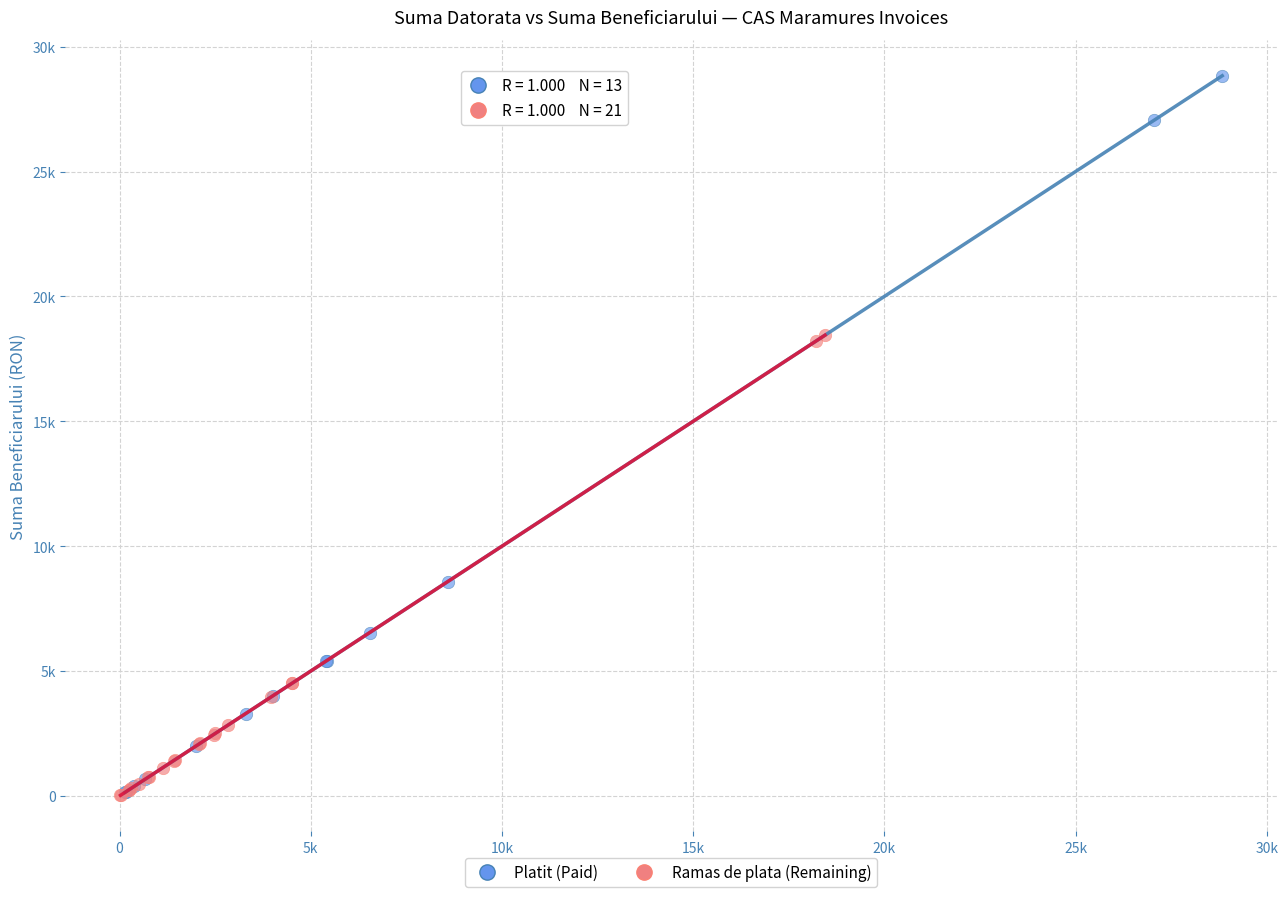

What are all the series names shown in the legend?

Platit (Paid), Ramas de plata (Remaining)